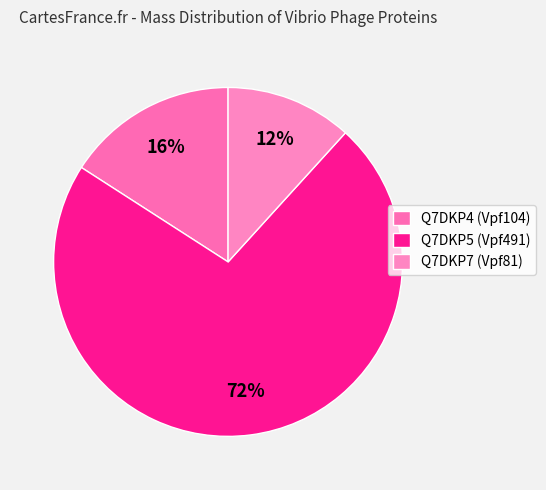

Is there any slice that represents more than half of the pie?

Yes